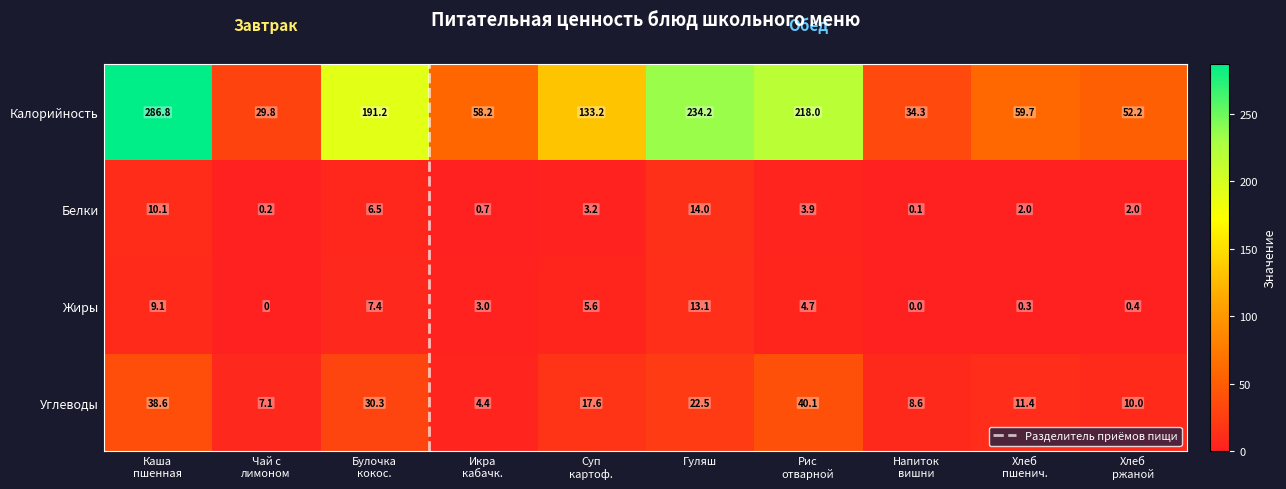

Which series has the largest total across all categories?

Калорийность